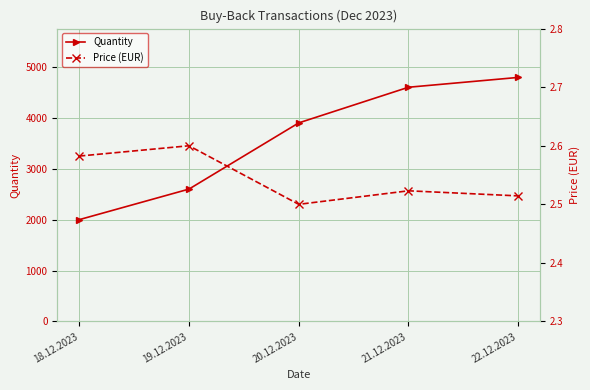

True or false: Quantity and Price (EUR) intersect in this chart.

False